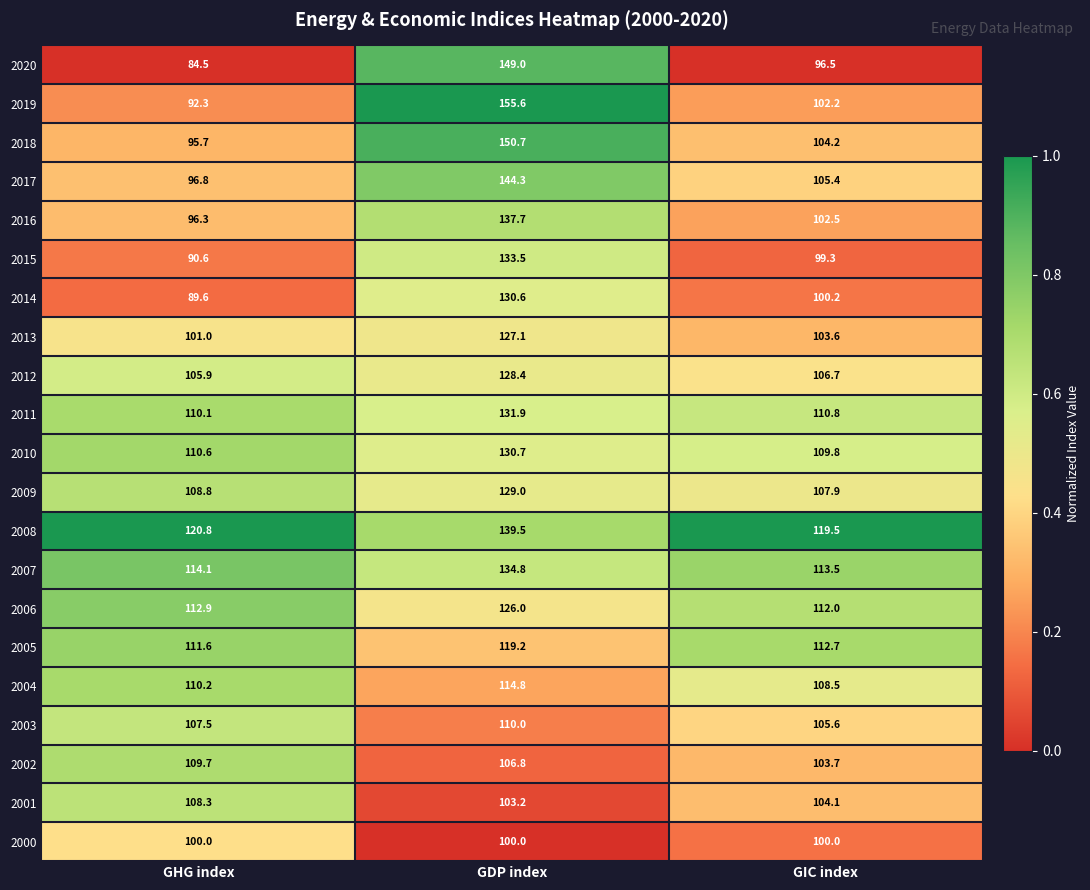

List the labels in order of 2002 value, largest first.

GHG index, GDP index, GIC index